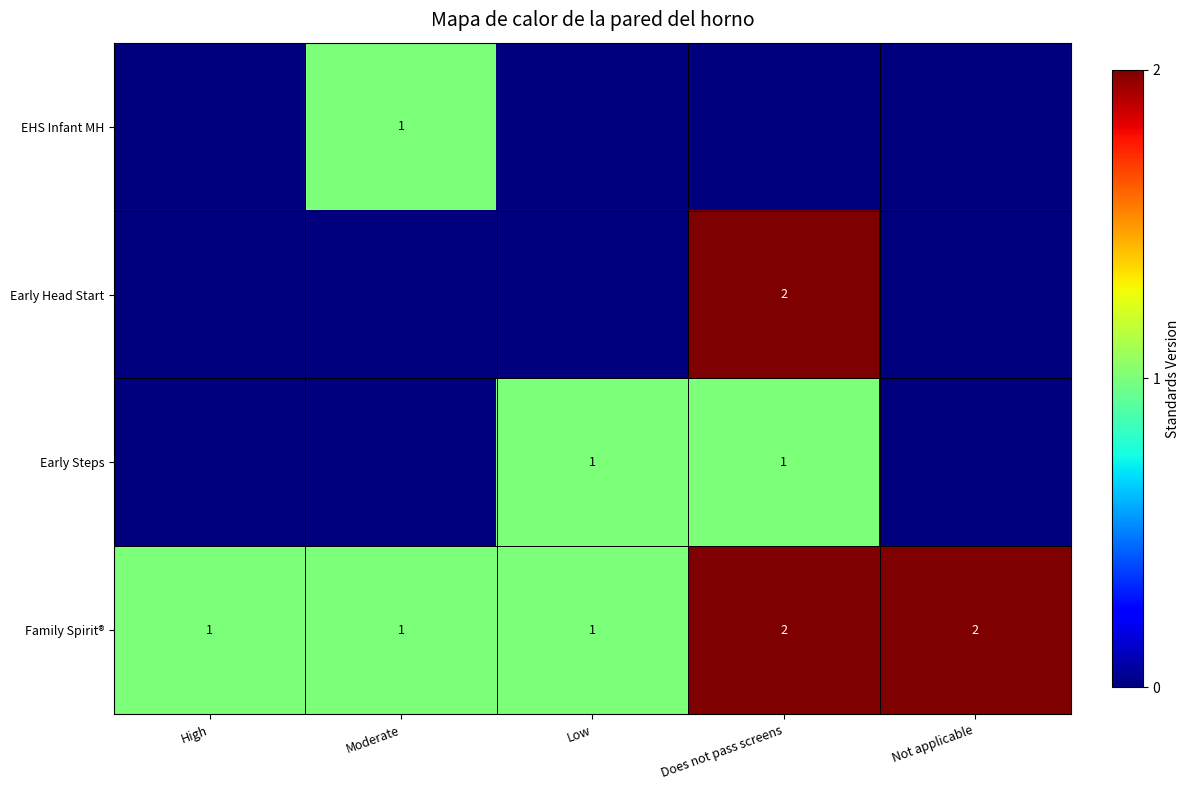

What is the sum of all Family Spirit® values?

7